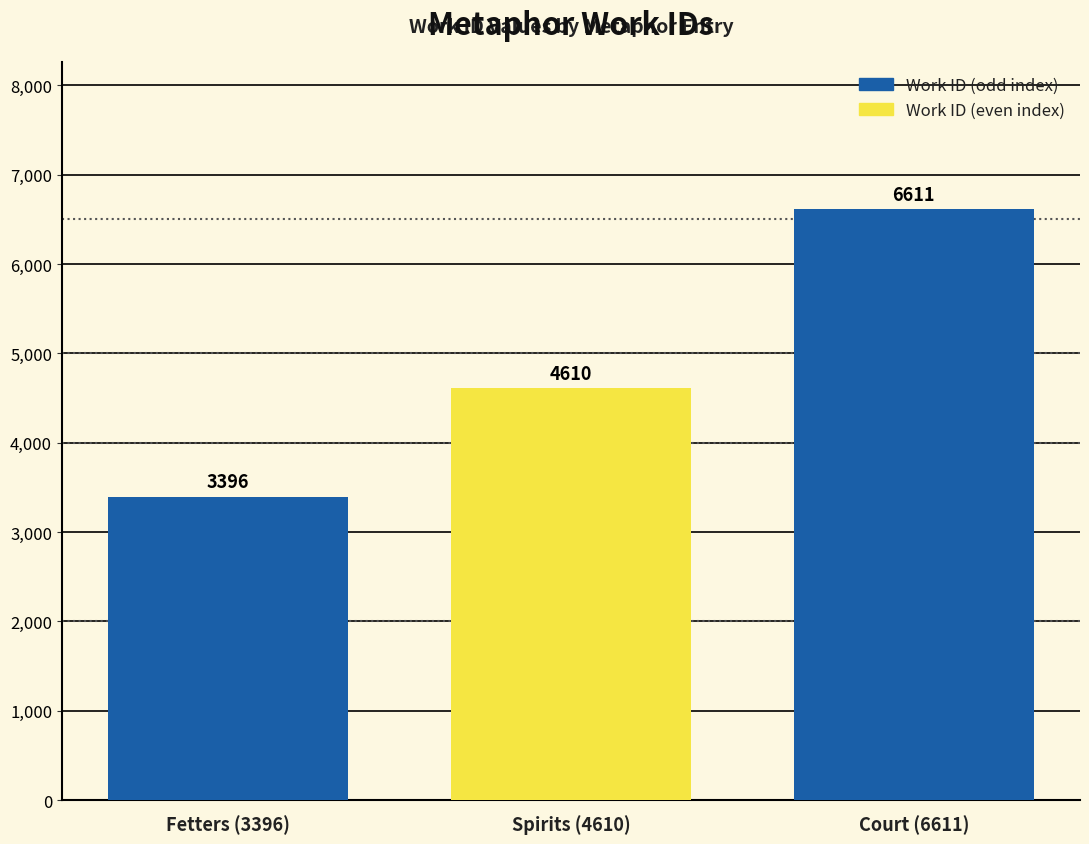

What is the greatest value displayed?

6611